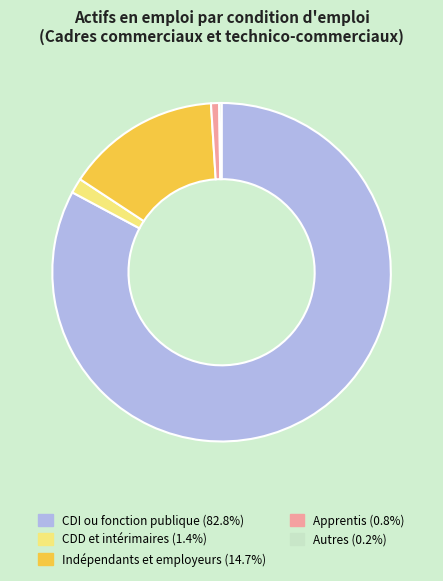

Which has a higher value, CDI ou fonction publique or Apprentis?

CDI ou fonction publique